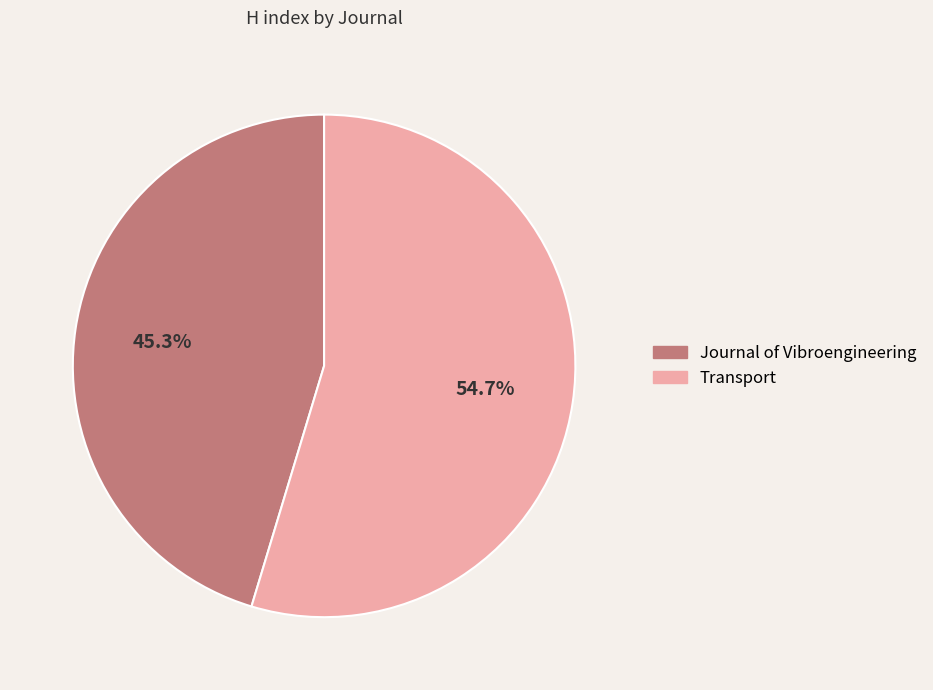

To the nearest percent, what portion does Transport represent?

55%